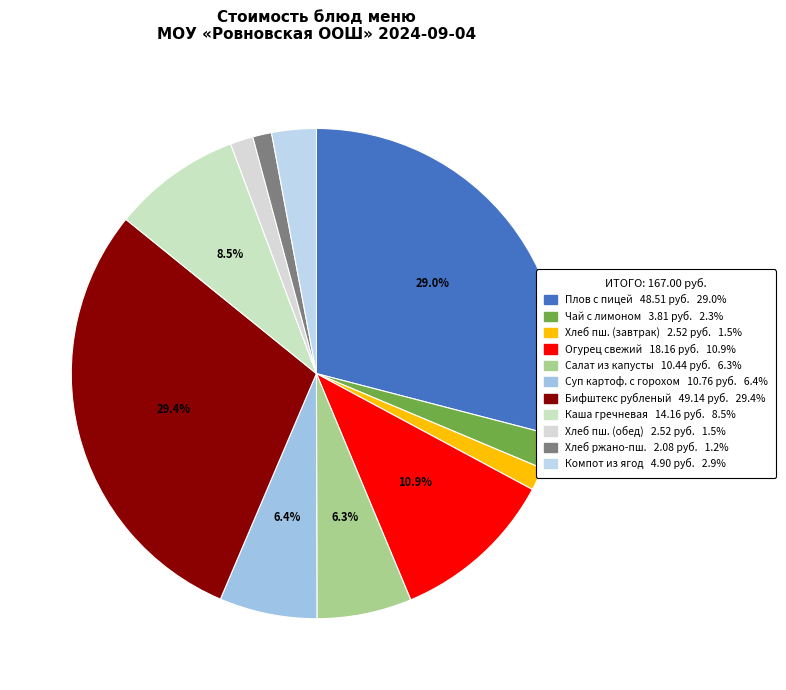

Does any single category account for the majority?

No